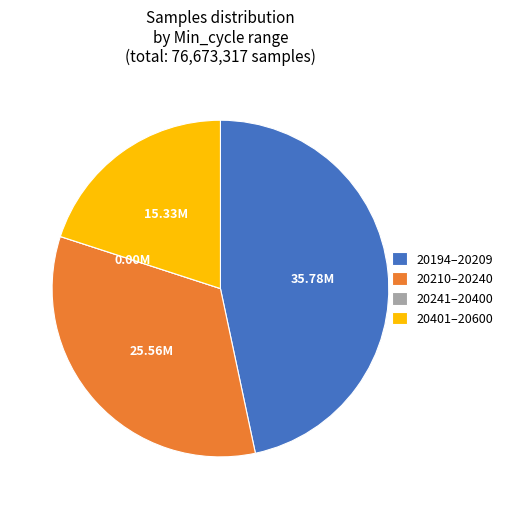

Is the sum of 20401–20600 and 20194–20209 greater than half?

Yes